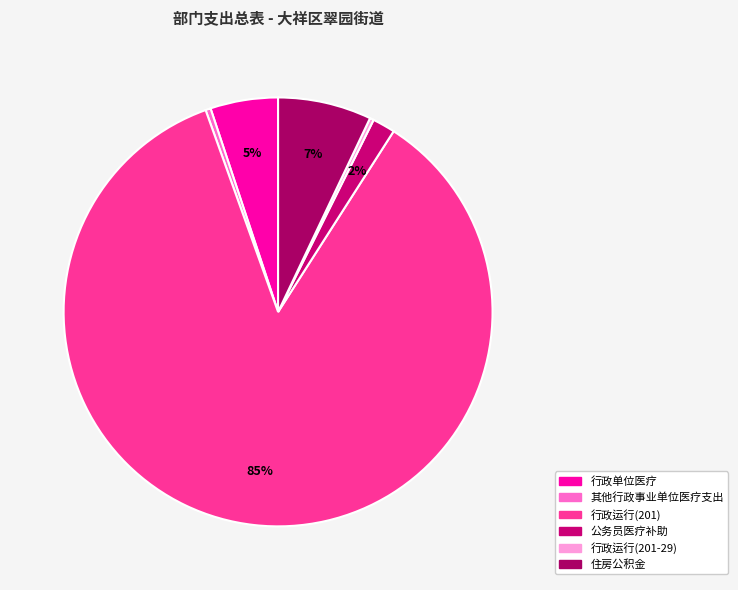

Which category has the smallest portion of the pie?

行政运行(201-29)